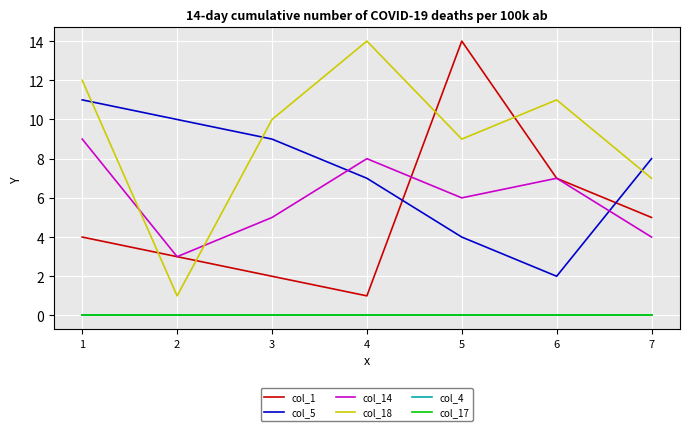

True or false: col_17 and col_1 cross at least once.

False